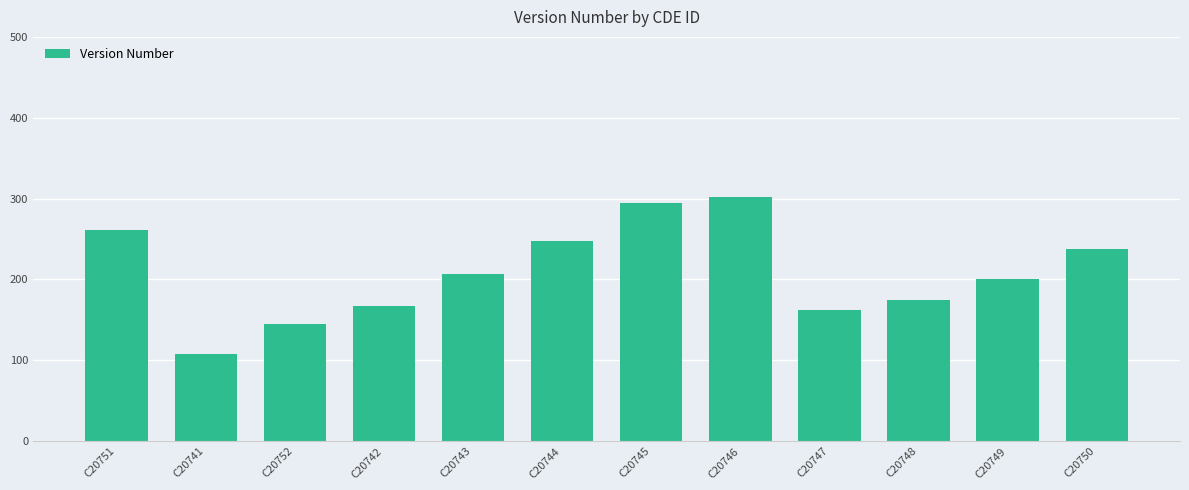

How many bars are there in total?

12